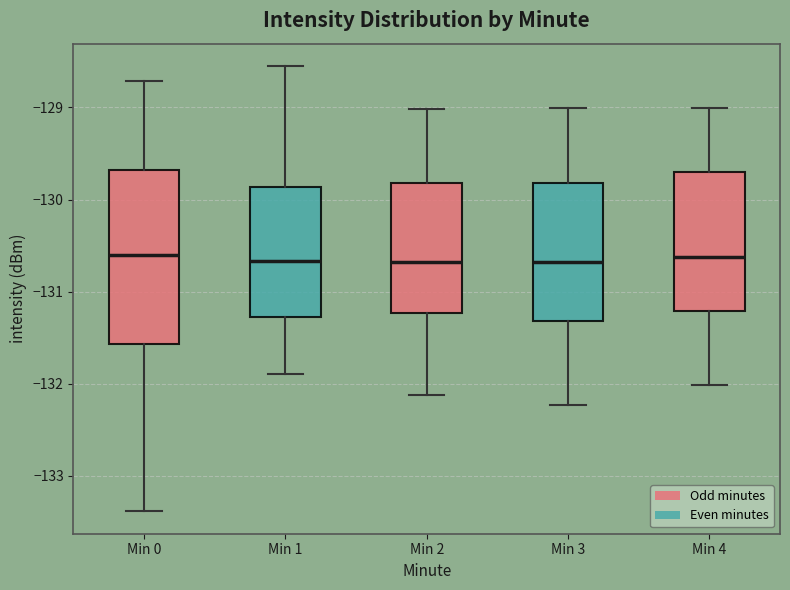

Comparing the boxes themselves (not the whiskers), which one is the tallest?

Min 0